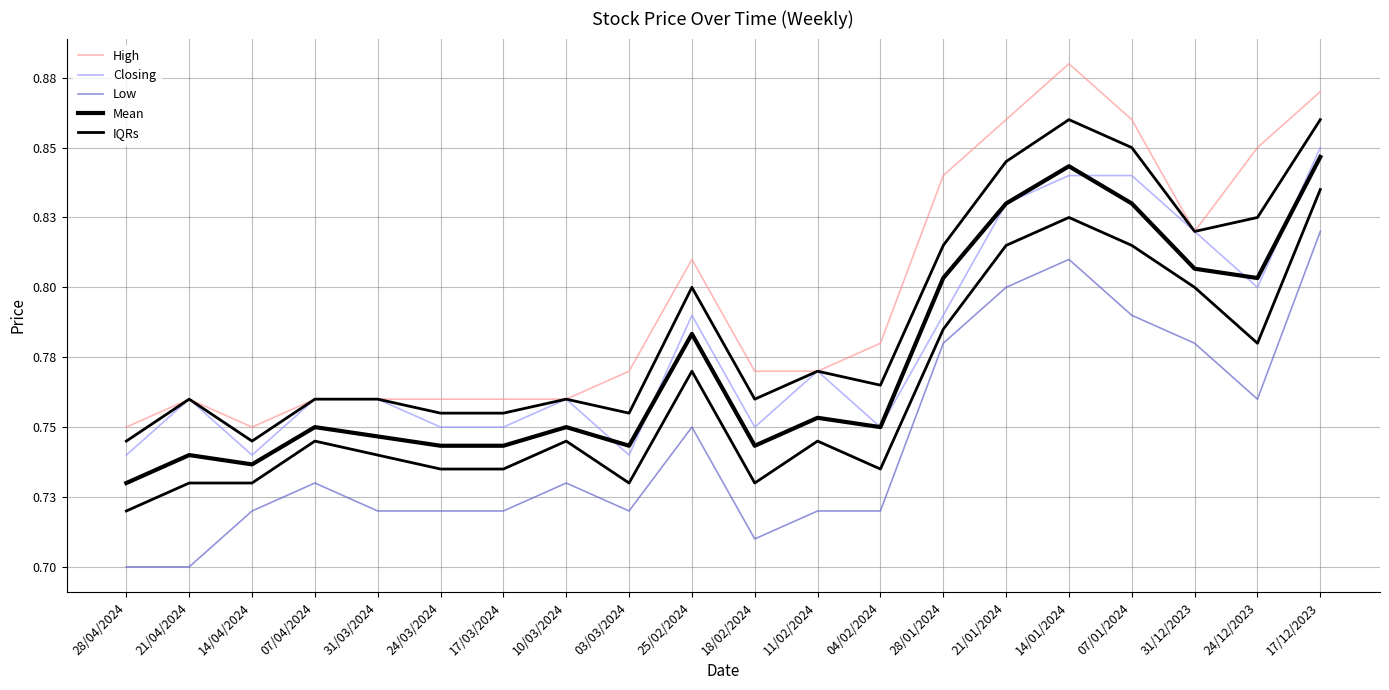

True or false: Low has a value of 1.3 at 21/01/2024.

False